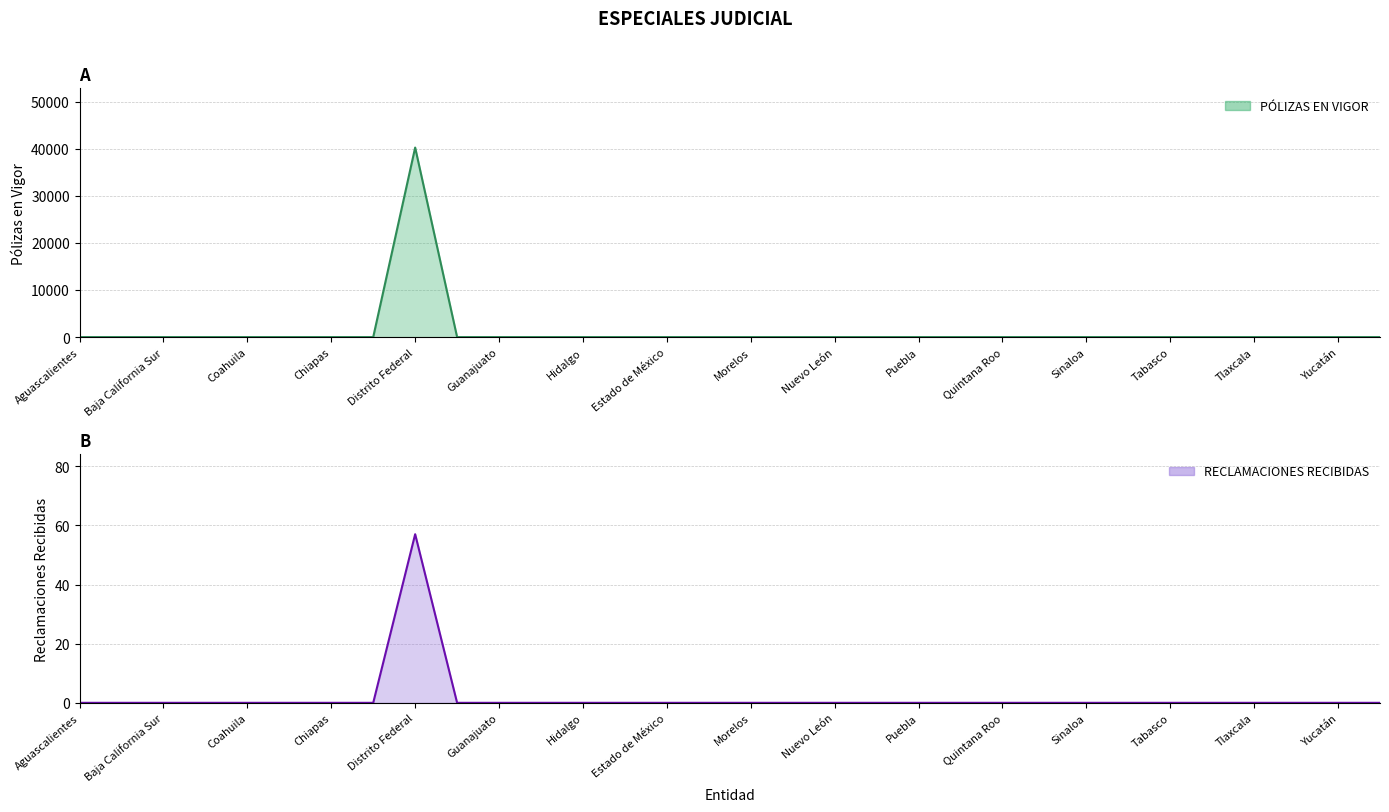

What are all the series names shown in the legend?

PÓLIZAS EN VIGOR, RECLAMACIONES RECIBIDAS